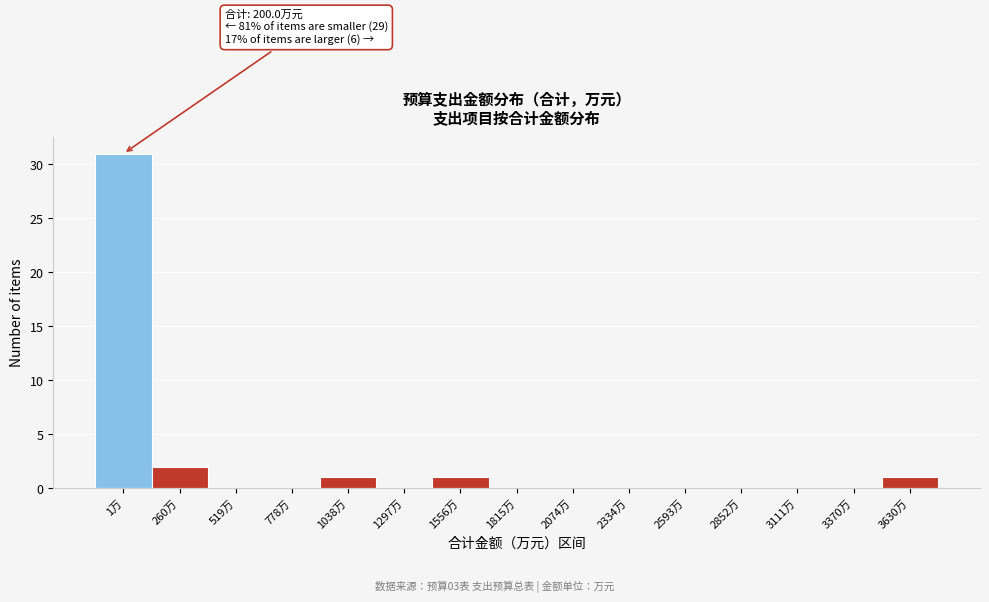

Reading right to left, what are all the values shown in this chart?

3630万=1	3370万=0	3111万=0	2852万=0	2593万=0	2334万=0	2074万=0	1815万=0	1556万=1	1297万=0	1038万=1	778万=0	519万=0	260万=2	1万=31